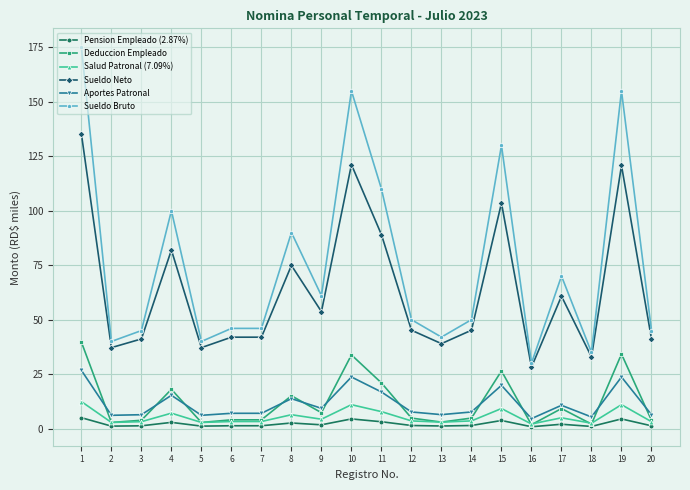

At how many categories does at least one series exceed 59?

9